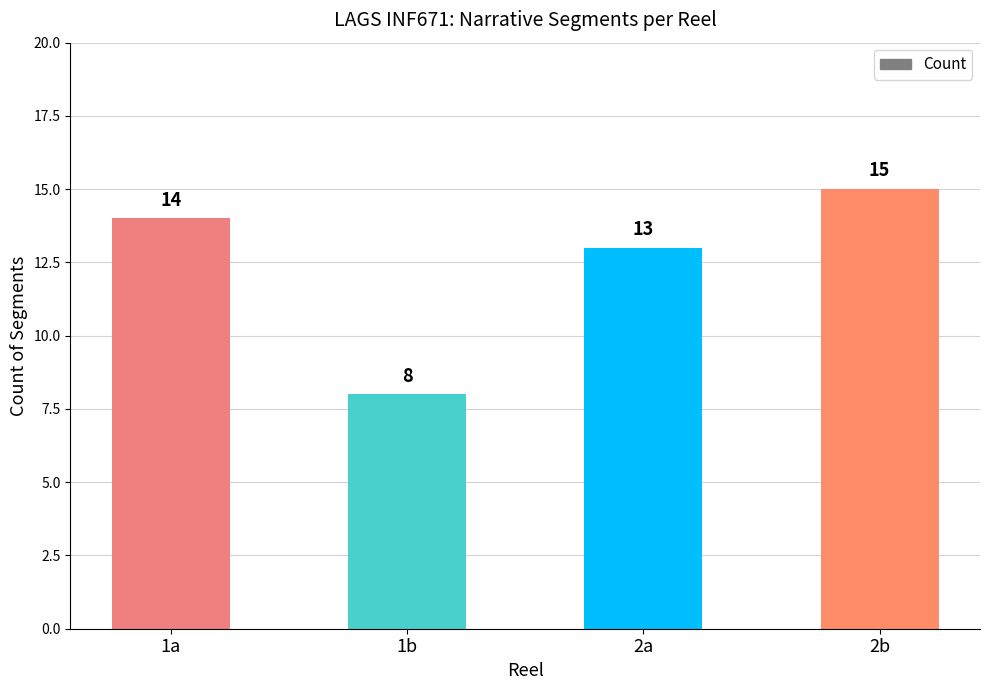

At which category does the chart reach its peak across all series?

2b